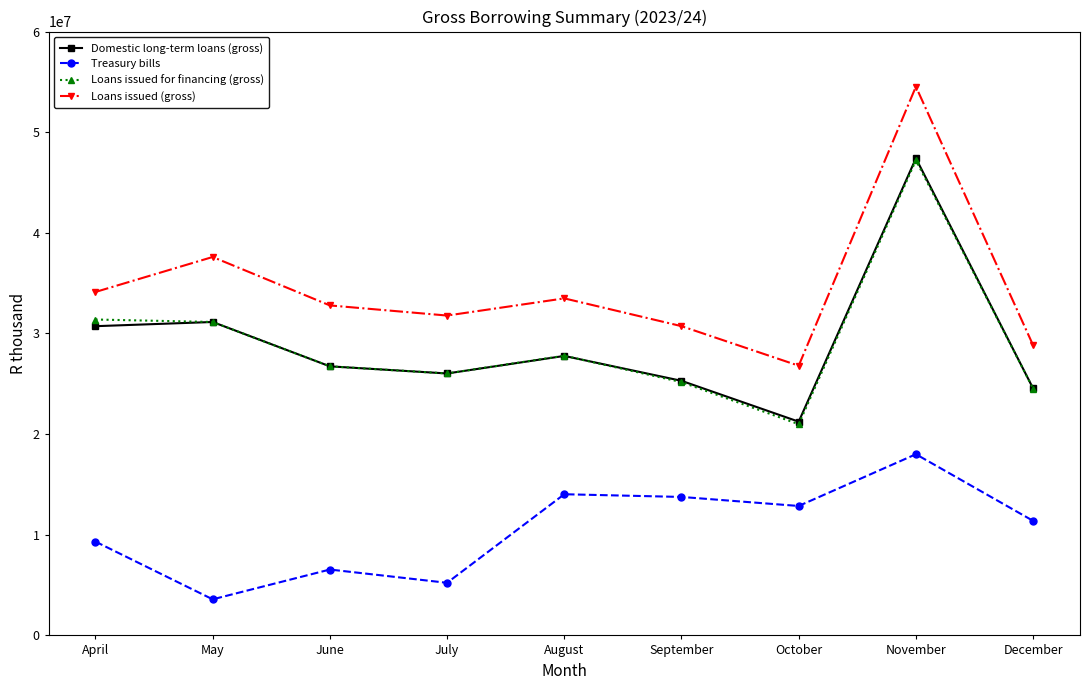

True or false: Loans issued for financing (gross) has more than 1 points higher than both neighbors.

True